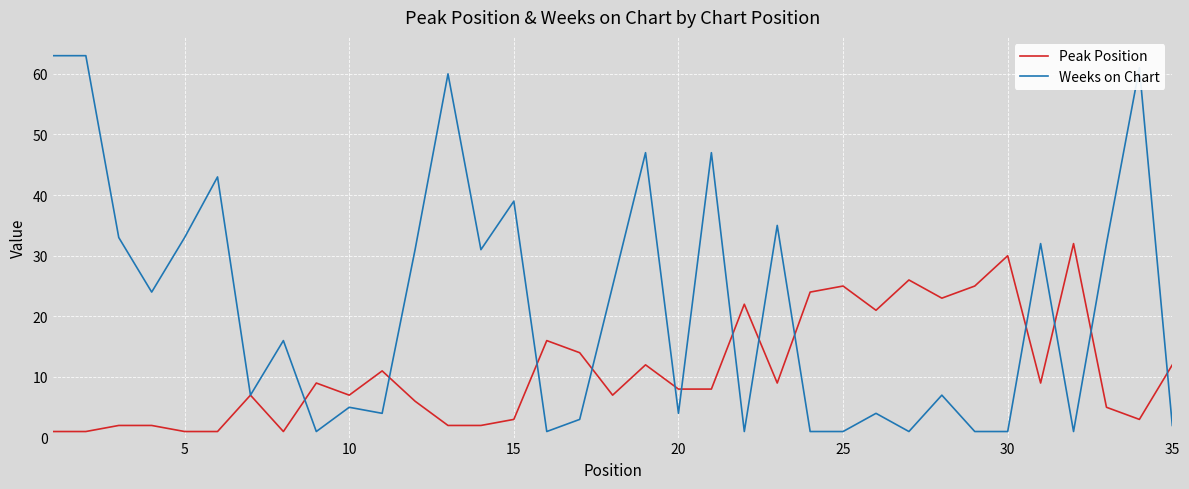

Which series has the largest range (max minus min)?

Weeks on Chart